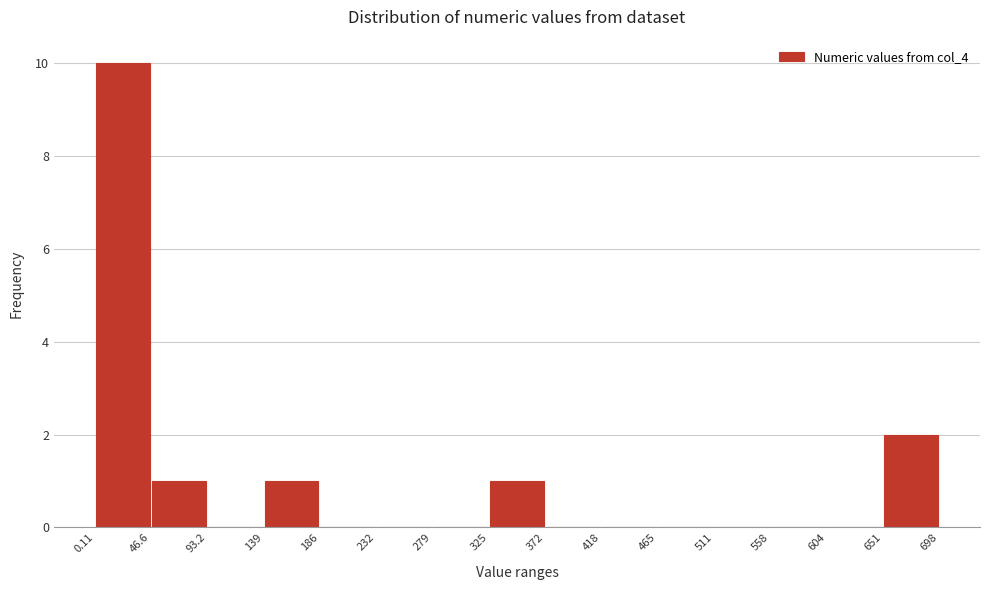

What is the height of the bar covering 0.11 to 46.6 on the x-axis? The values are not printed on the chart, so give them approximately, as read against the axis.

10